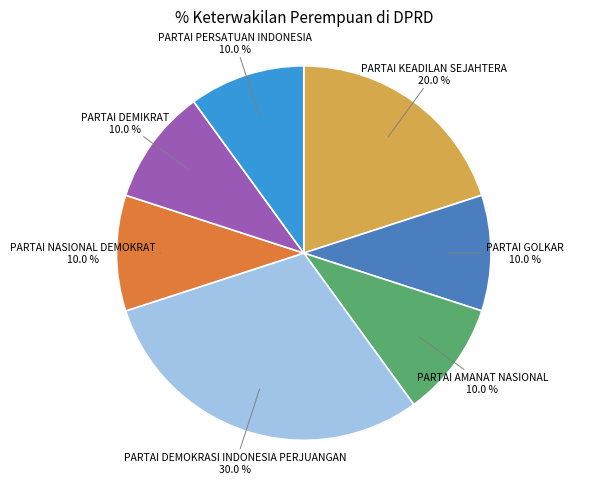

Does any single category account for the majority?

No